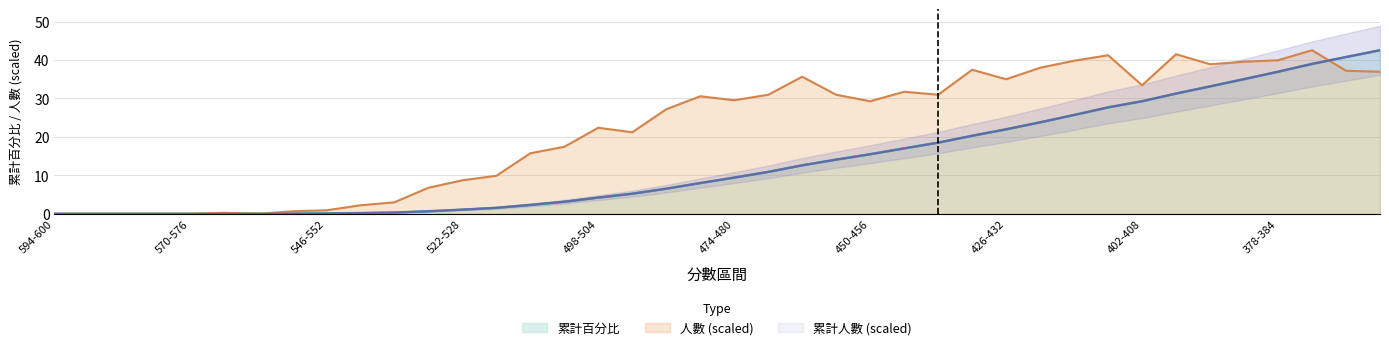

Is it true that 累計百分比 equals 14.5 at 426-432?

False